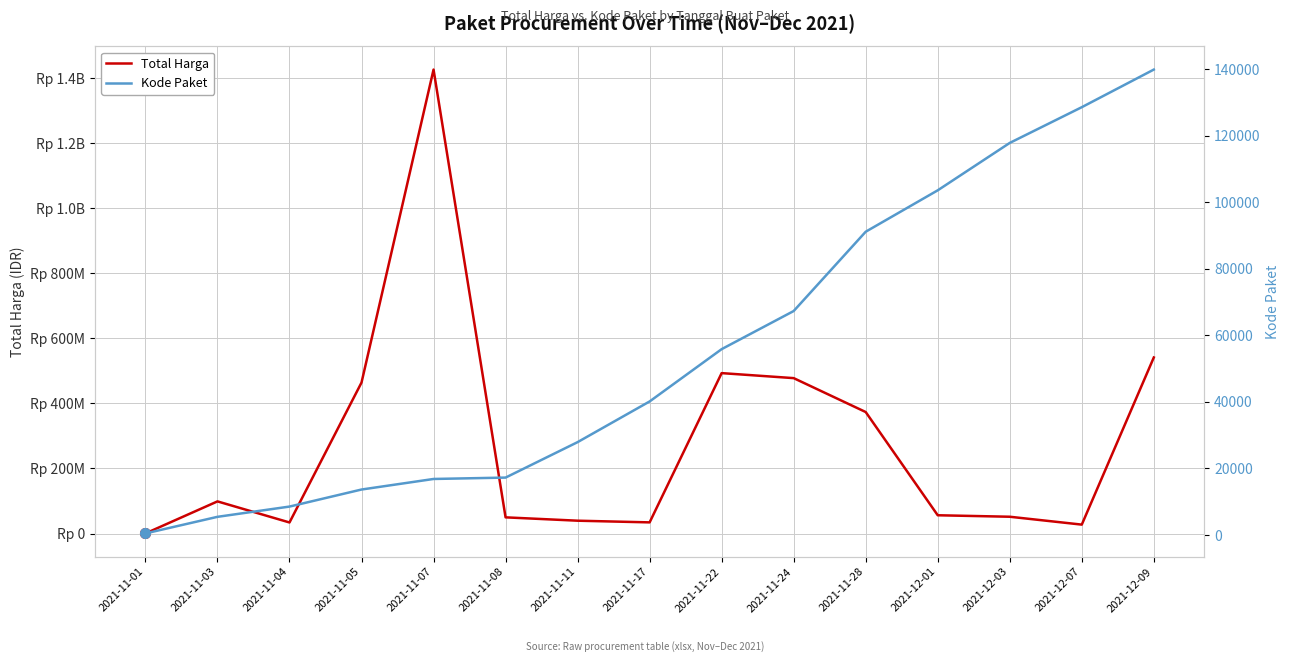

In Total Harga, how many points are lower than both neighbors (excluding endpoints)?

3